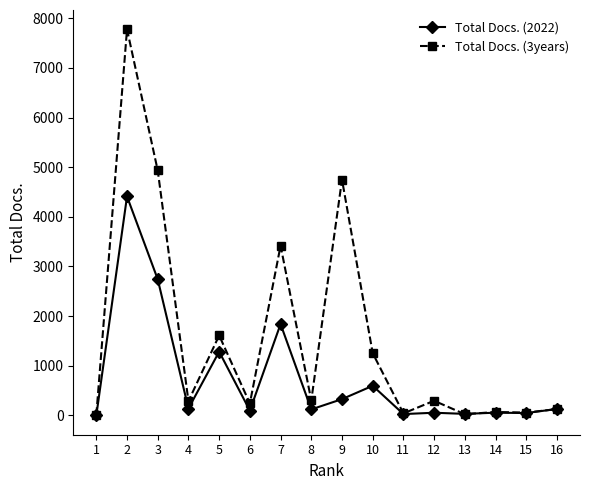

Rank the series by their maximum value, from highest to lowest.

Total Docs. (3years), Total Docs. (2022)